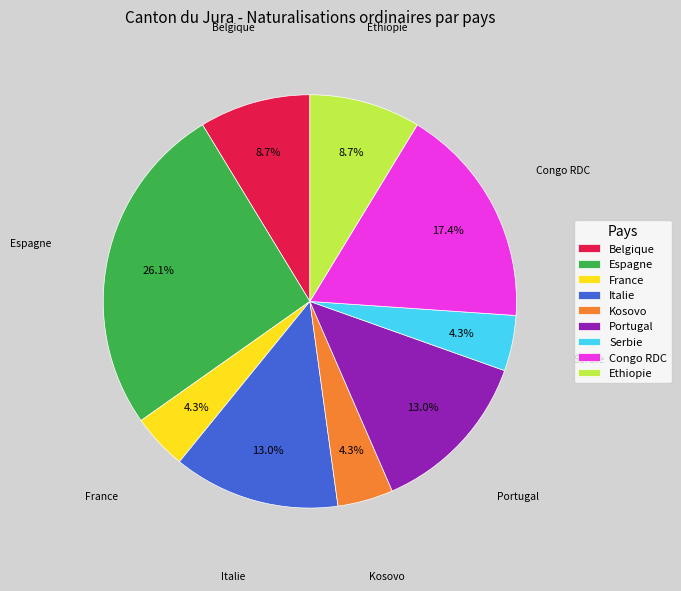

What is the total percentage of Portugal and Ethiopie?

21.7%